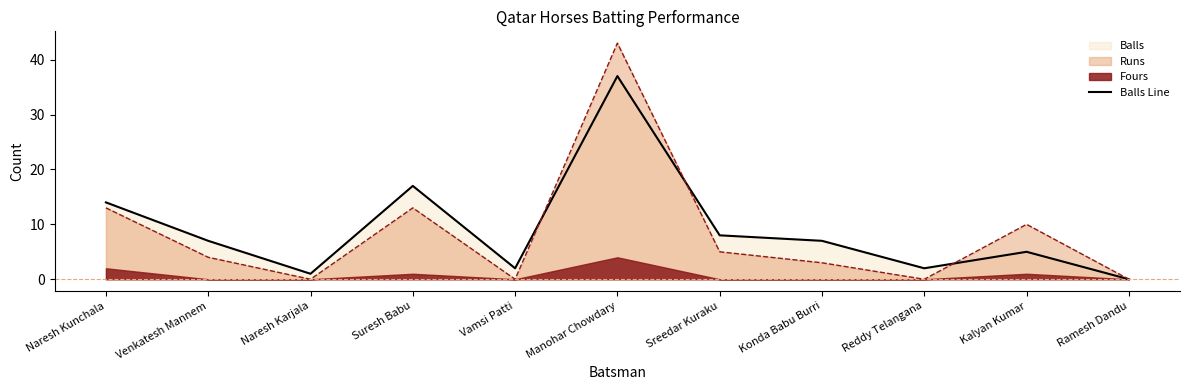

Which label corresponds to the largest value in the chart?

Manohar Chowdary